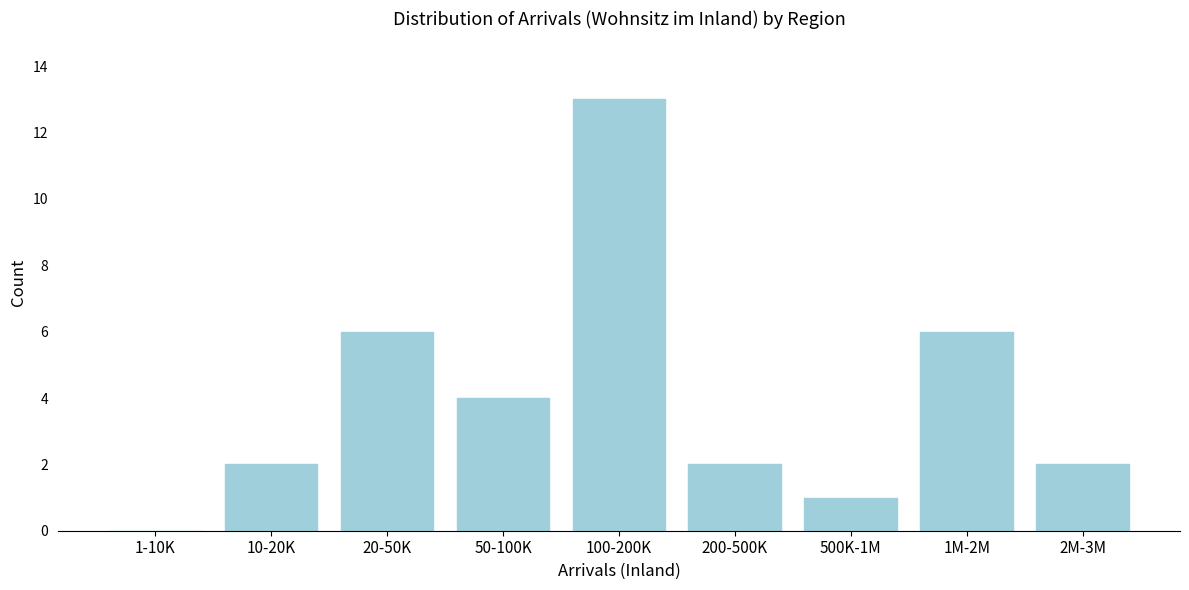

Reading right to left, what are all the values shown in this chart?

2M-3M=2	1M-2M=6	500K-1M=1	200-500K=2	100-200K=13	50-100K=4	20-50K=6	10-20K=2	1-10K=0